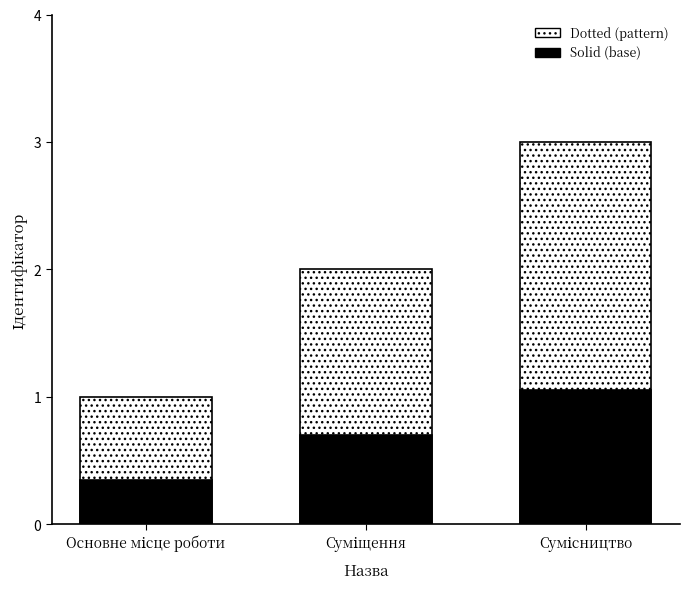

Approximately how many times larger is the value at Суміщення compared to Основне місце роботи?

2.0